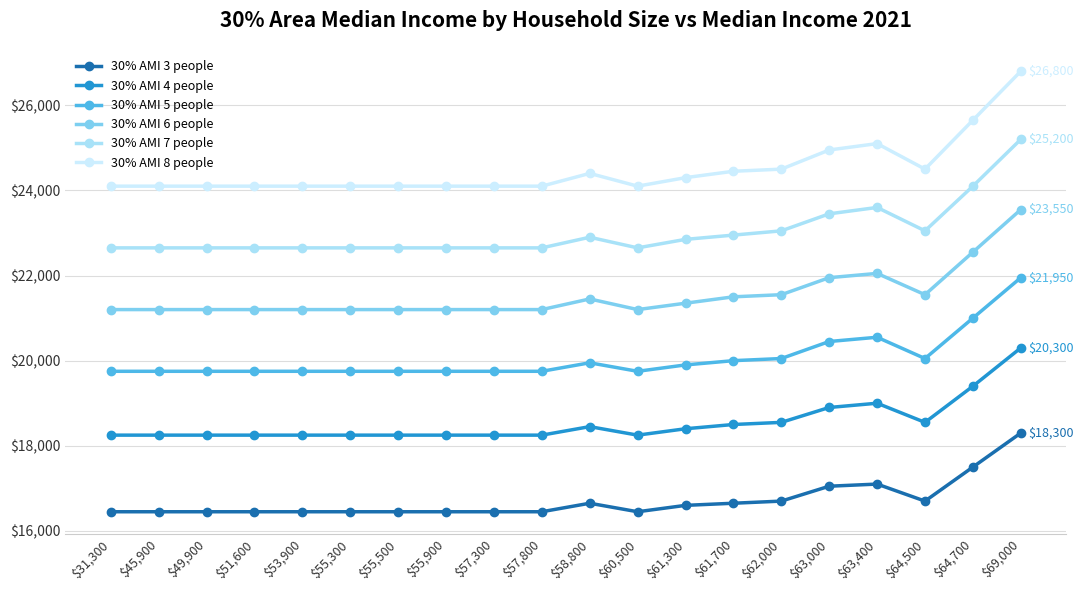

What are all the series names shown in the legend?

30% AMI 3 people, 30% AMI 4 people, 30% AMI 5 people, 30% AMI 6 people, 30% AMI 7 people, 30% AMI 8 people